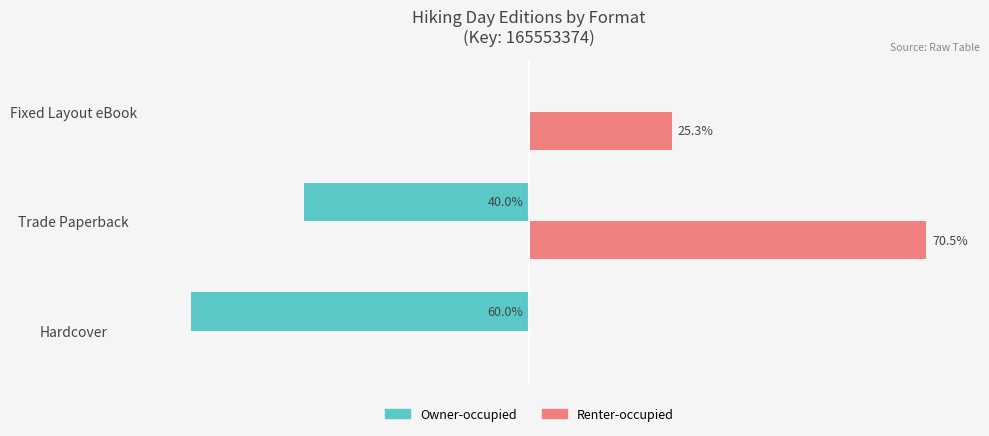

Which label corresponds to the largest value in the chart?

Trade Paperback